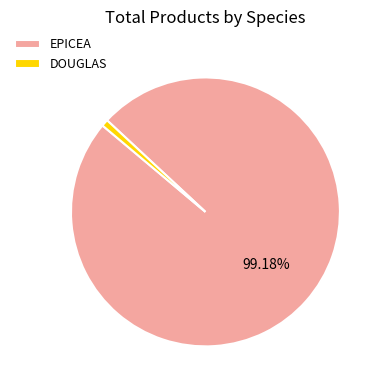

To the nearest percent, what is the combined percentage of DOUGLAS and EPICEA?

100%